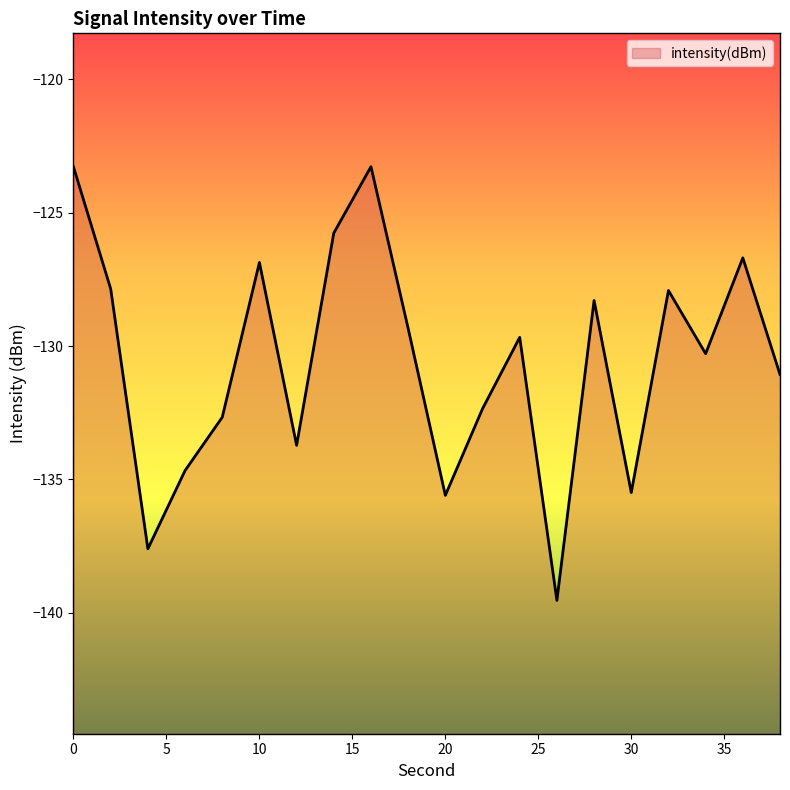

At which category does the chart reach its minimum across all series?

26